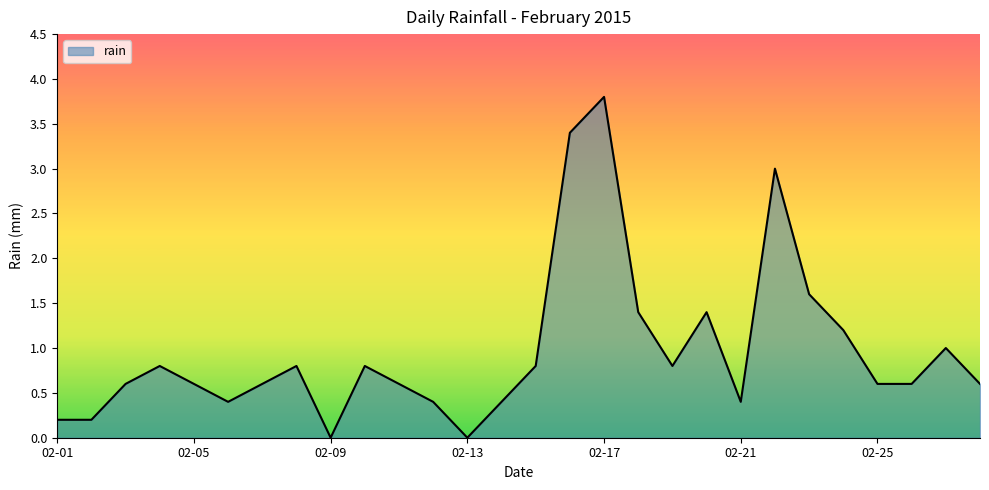

How many categories are shown in the chart?

28